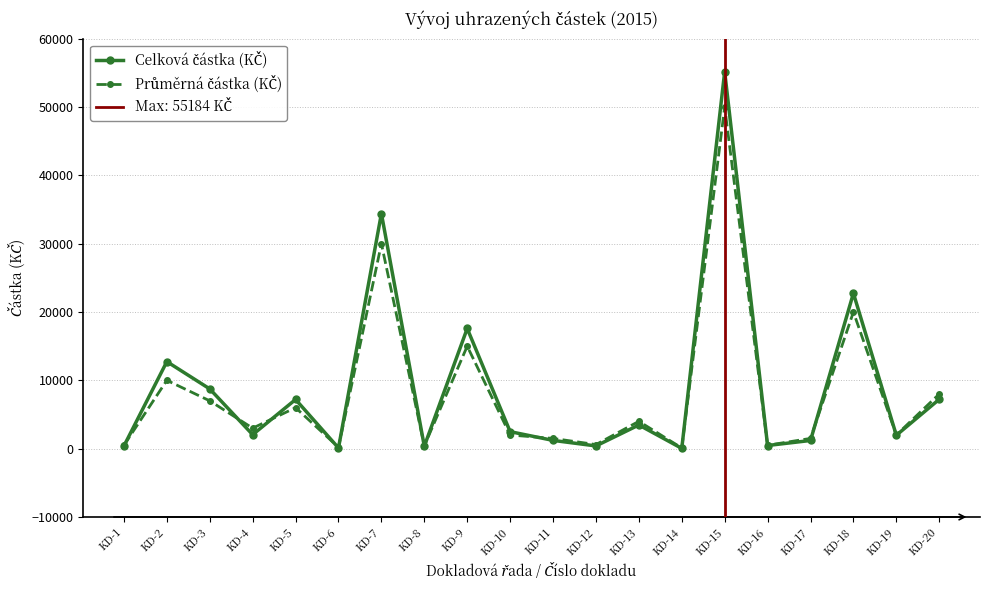

The value of Celková částka (KČ) at KD-3 is 8745.0. True or false?

True